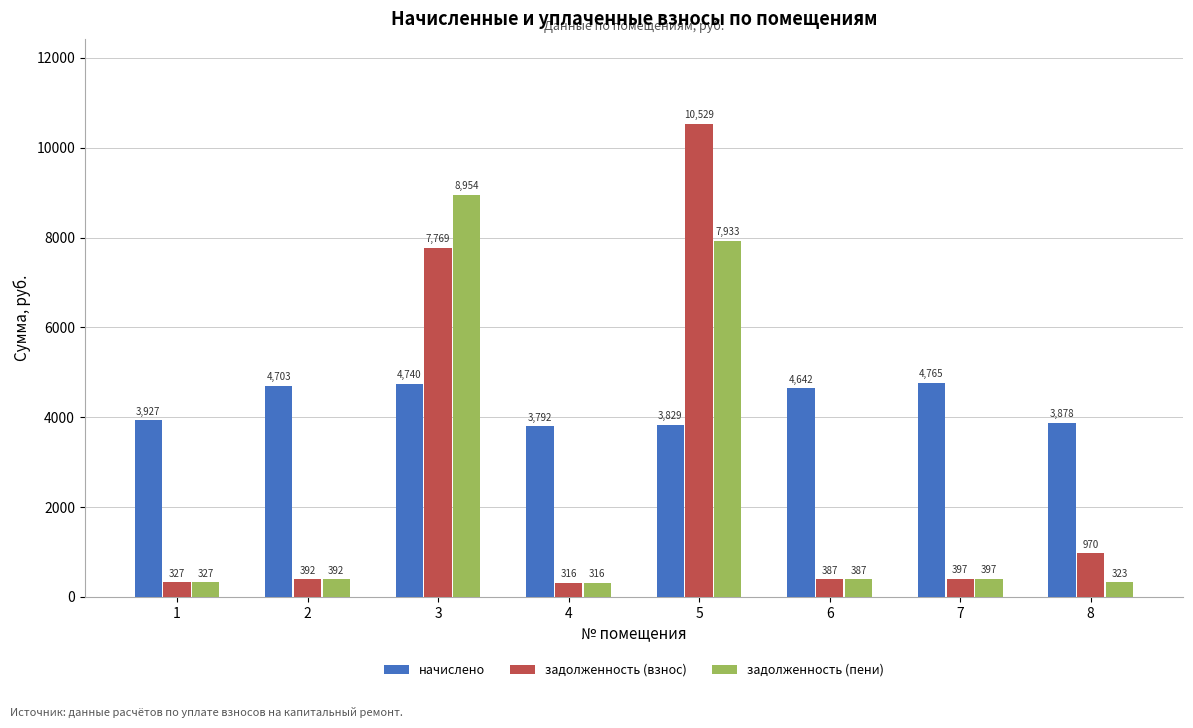

At which label does начислено first exceed 4641?

2